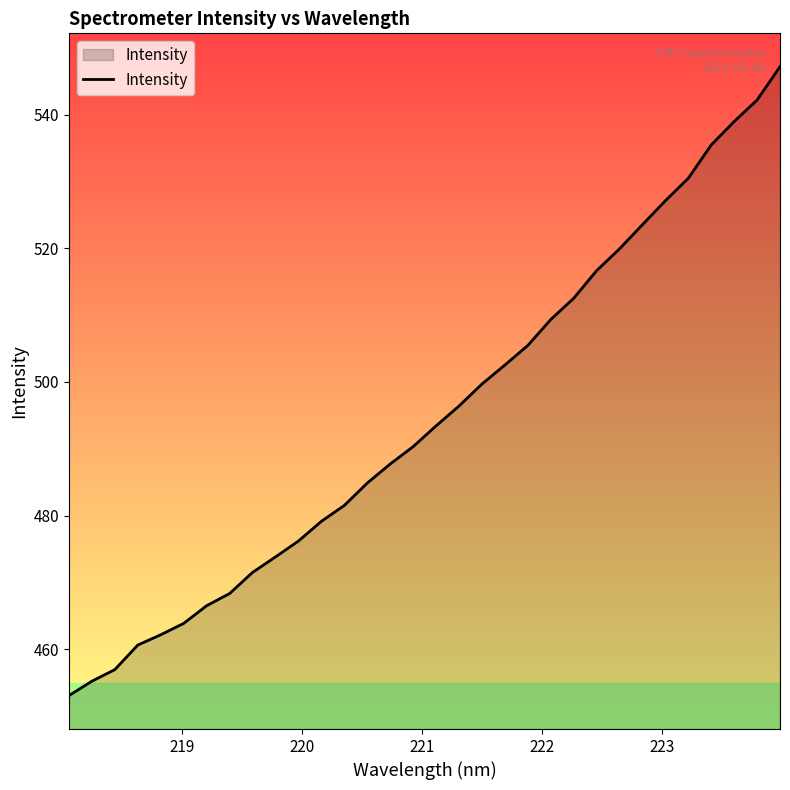

What is the difference between the maximum and minimum values?

94.1